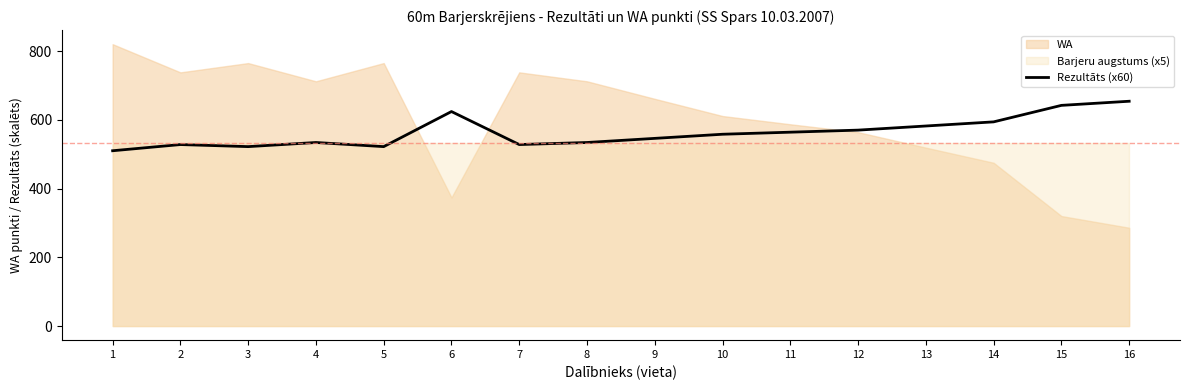

What is the change in value from 4 to 16?

+120